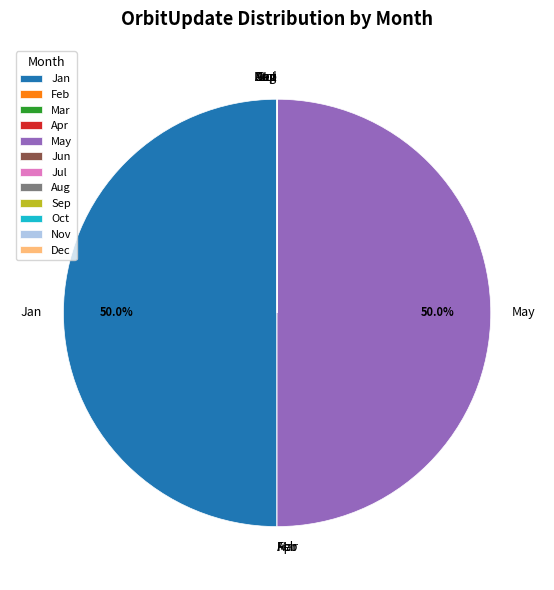

Is there any slice that represents more than half of the pie?

No